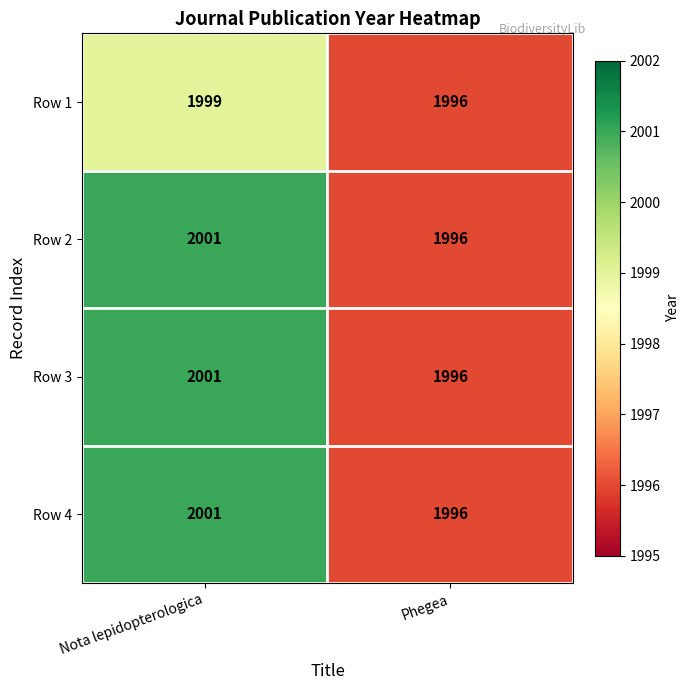

Reading left to right, what are all the values shown in this chart?

Row 1: Nota lepidopterologica=1999	Phegea=1996
Row 2: Nota lepidopterologica=2001	Phegea=1996
Row 3: Nota lepidopterologica=2001	Phegea=1996
Row 4: Nota lepidopterologica=2001	Phegea=1996